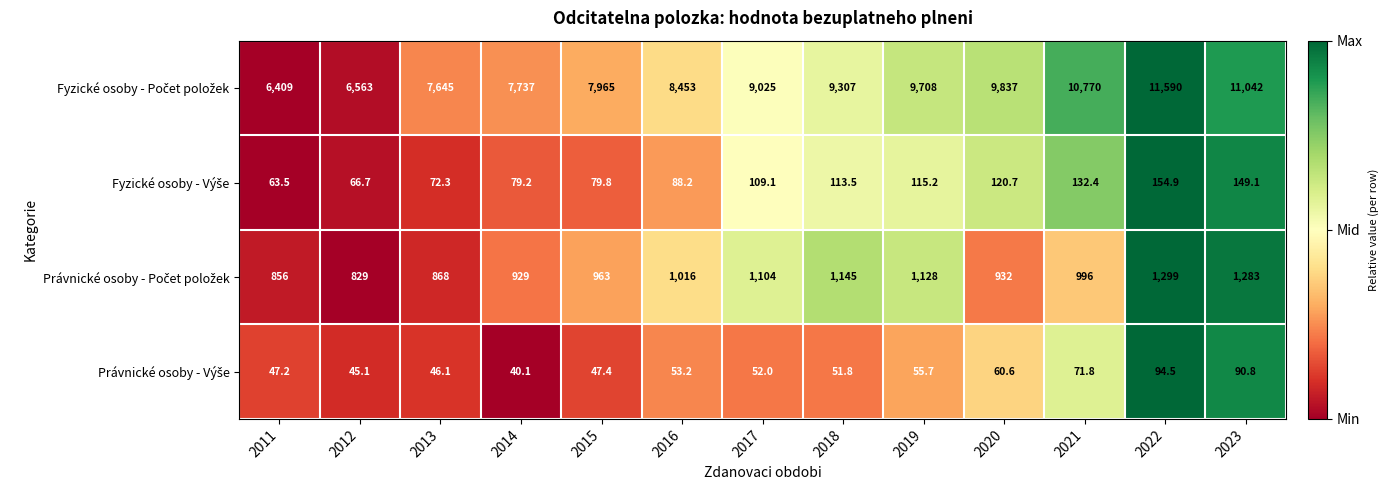

At which category is the sum across all series the highest?

2022